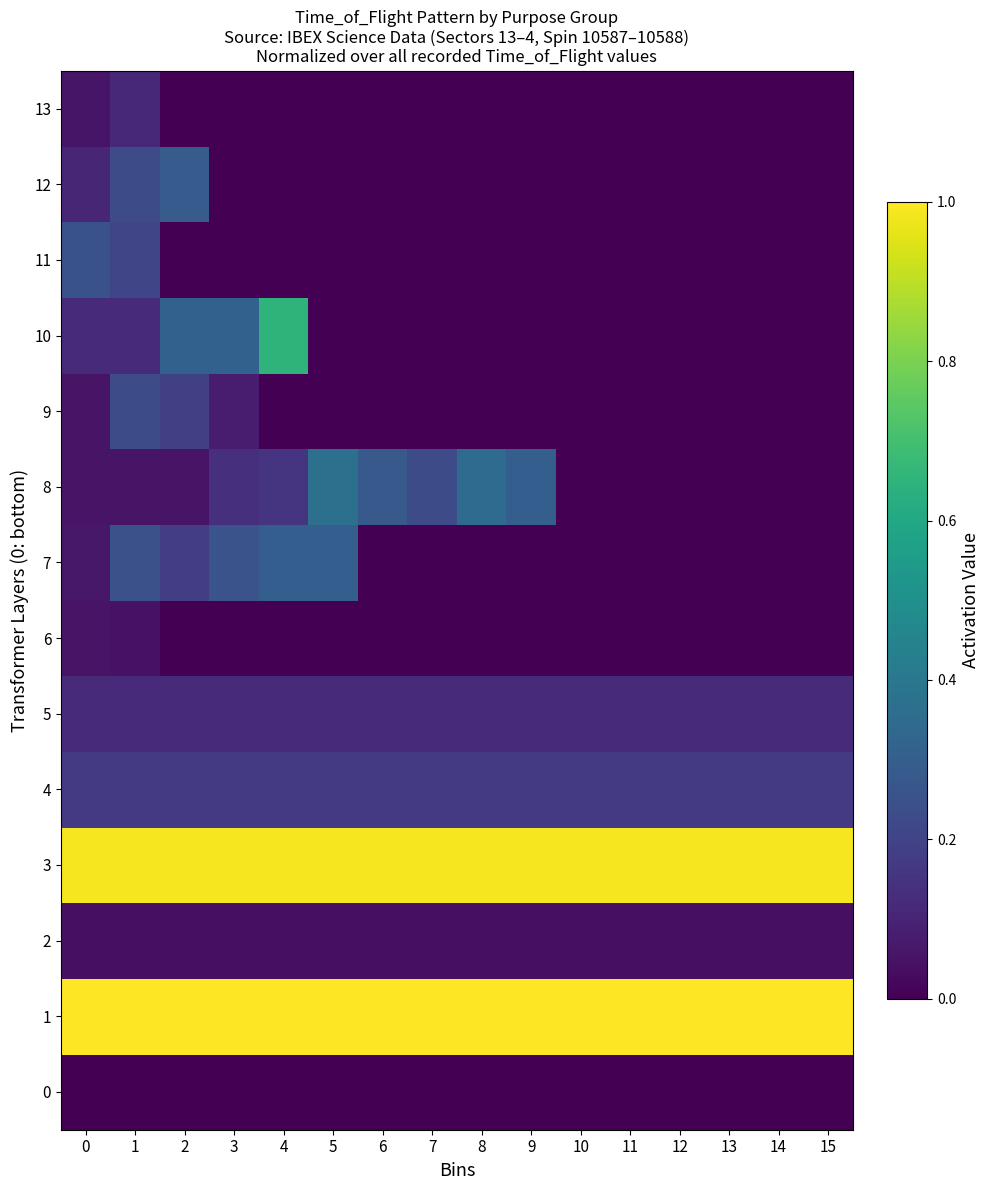

The value of 3 at 4 is 1.0. True or false?

True